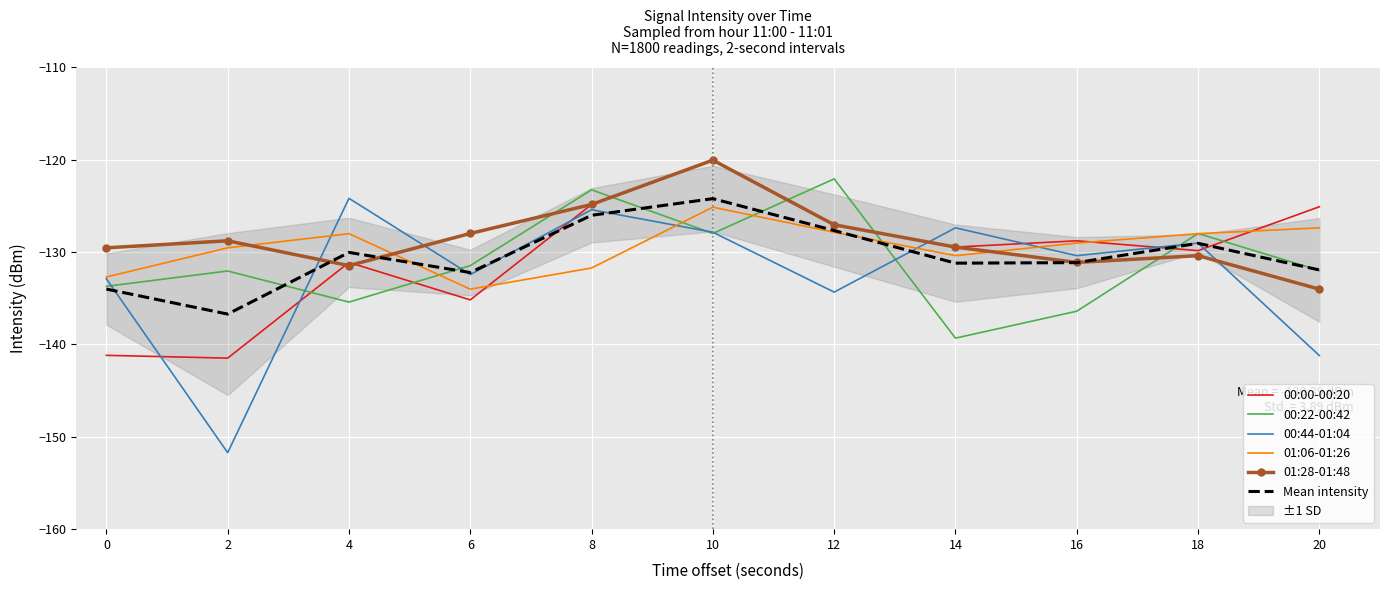

What is the minimum value for 00:44-01:04?

-151.7